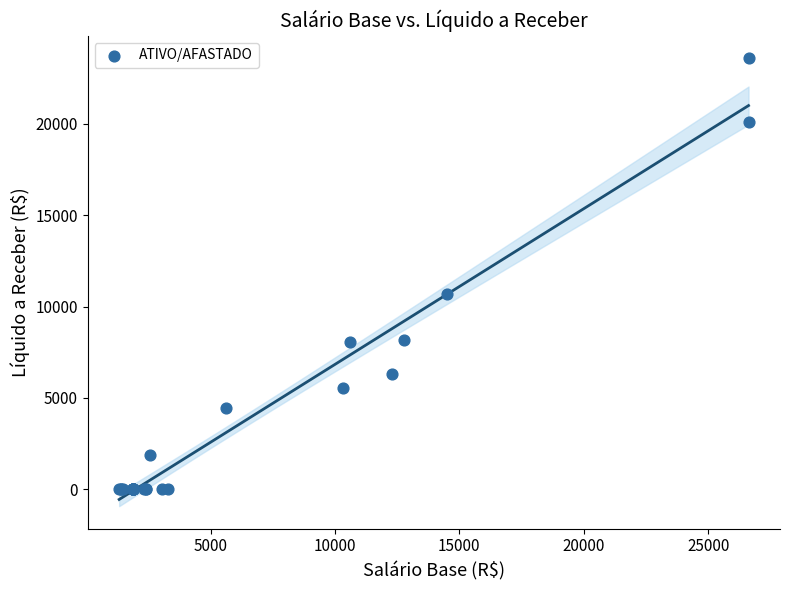

What Y value in the scatter plot is closest to 11797?

10684.6